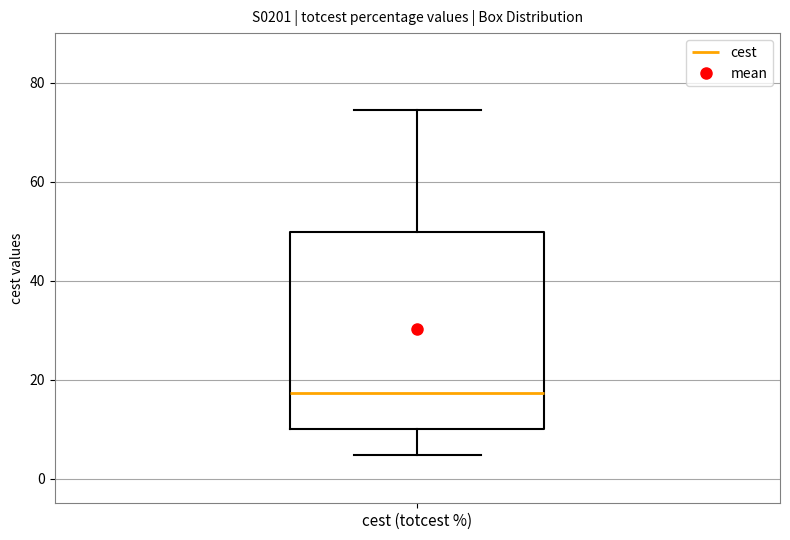

Transcribe this box plot: give where the median line is, the range the box spans, and where the two whiskers end, as read against the y-axis. The values are not printed on the chart, so give them approximately, as read against the axis.

median 18, box 10 to 50, whiskers 4 to 74